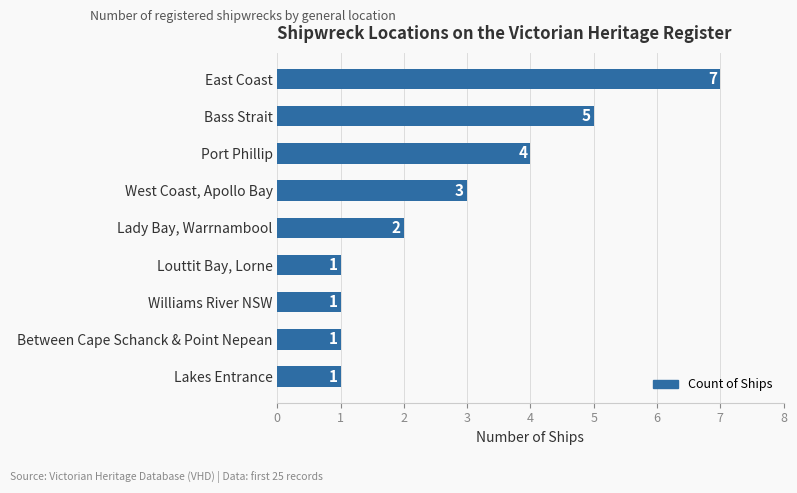

Reading top to bottom, what are all the values shown in this chart?

East Coast=7	Bass Strait=5	Port Phillip=4	West Coast, Apollo Bay=3	Lady Bay, Warrnambool=2	Louttit Bay, Lorne=1	Williams River NSW=1	Between Cape Schanck & Point Nepean=1	Lakes Entrance=1